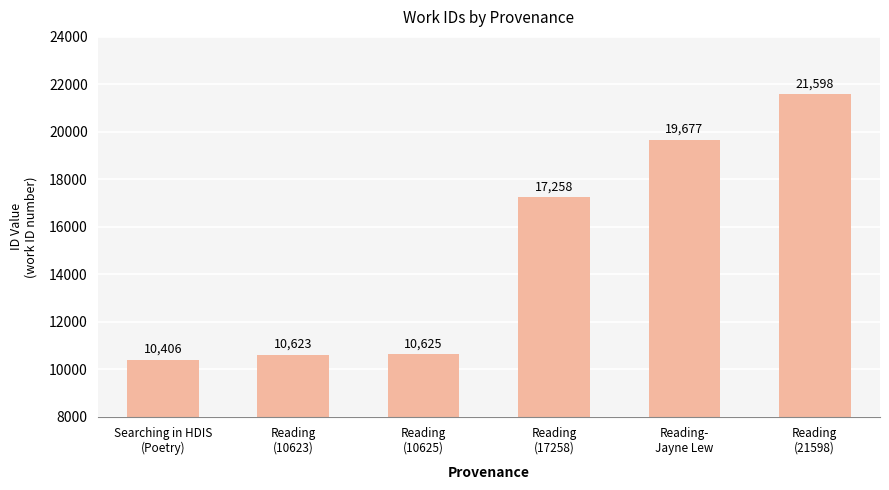

What is the label of the 3rd bar from the right?

Reading
(17258)